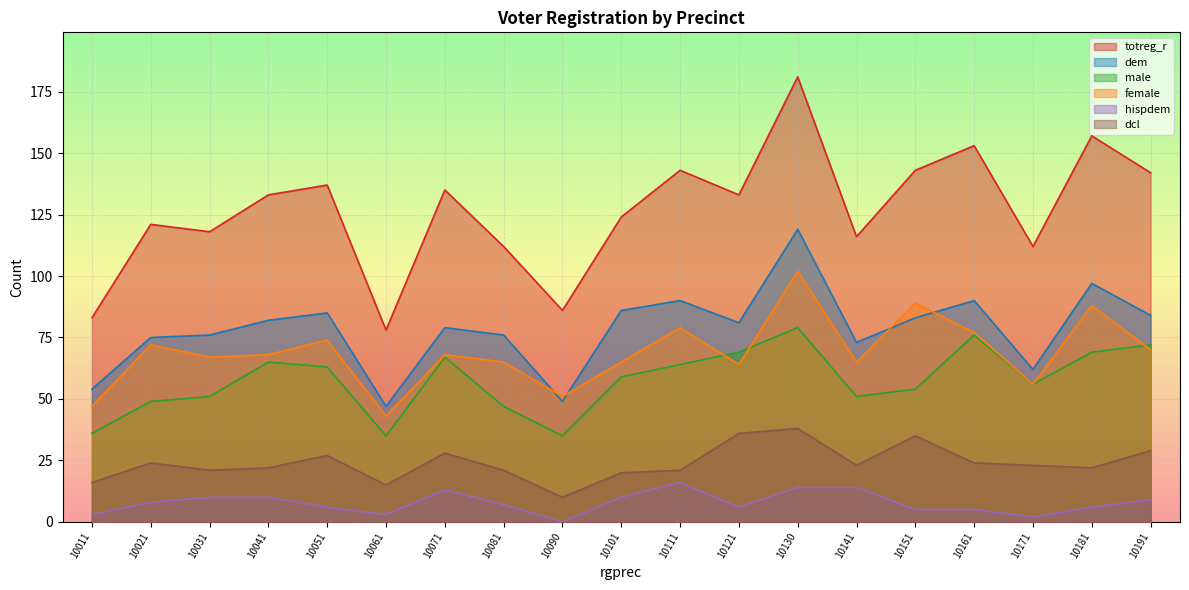

The value of dcl at 10191 is 8. True or false?

False